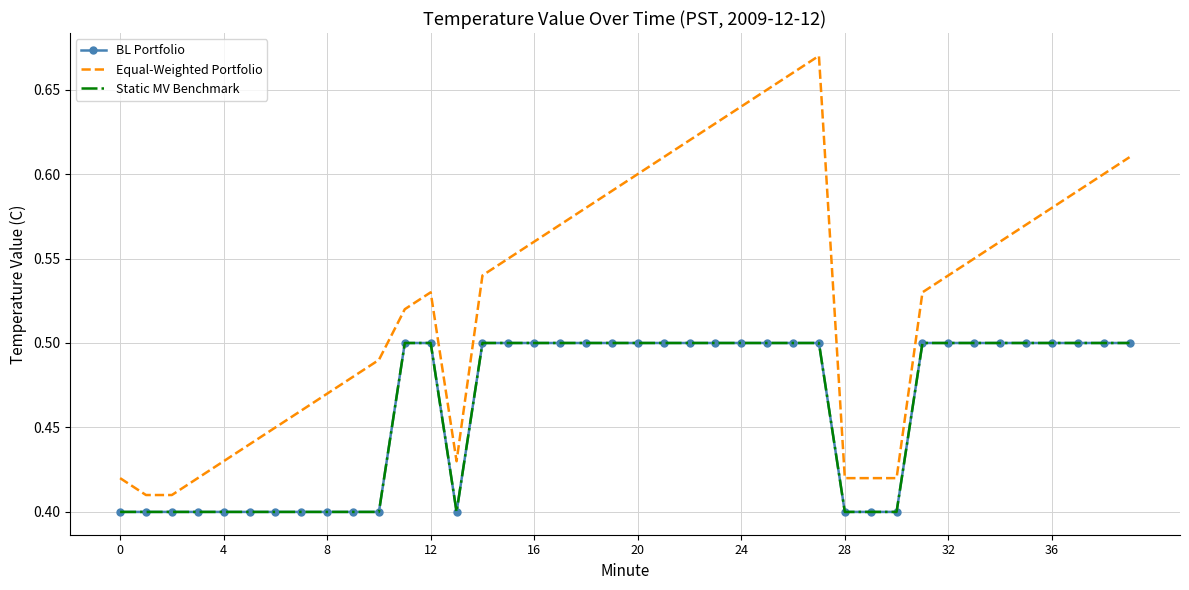

What is the maximum value for BL Portfolio?

0.5